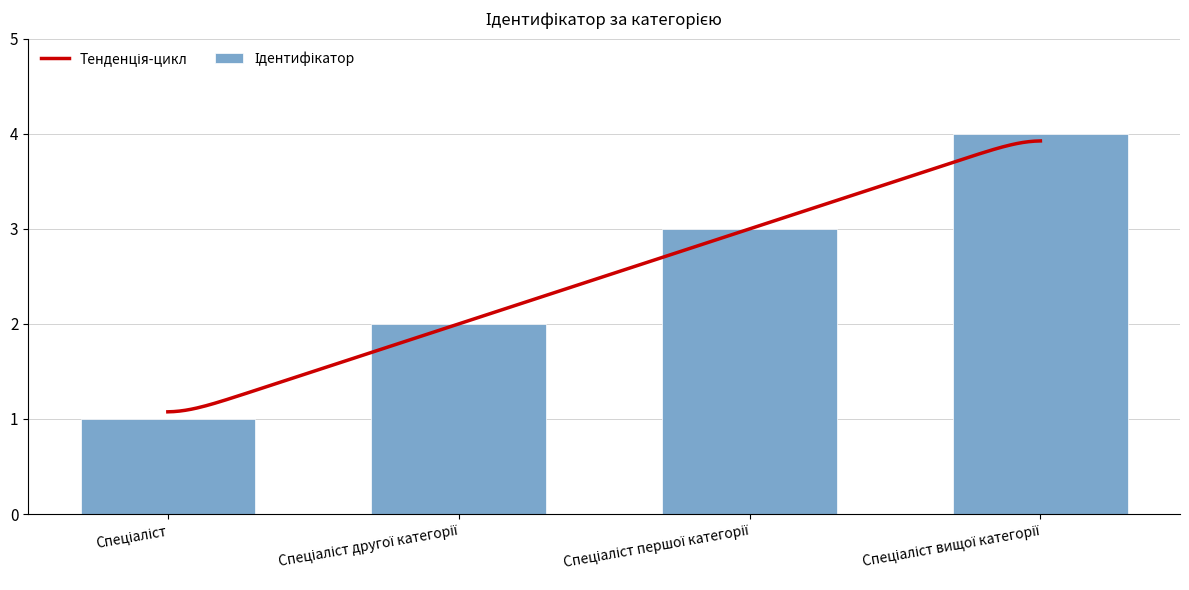

Reading left to right, extract all data points from this chart.

1	2	3	4